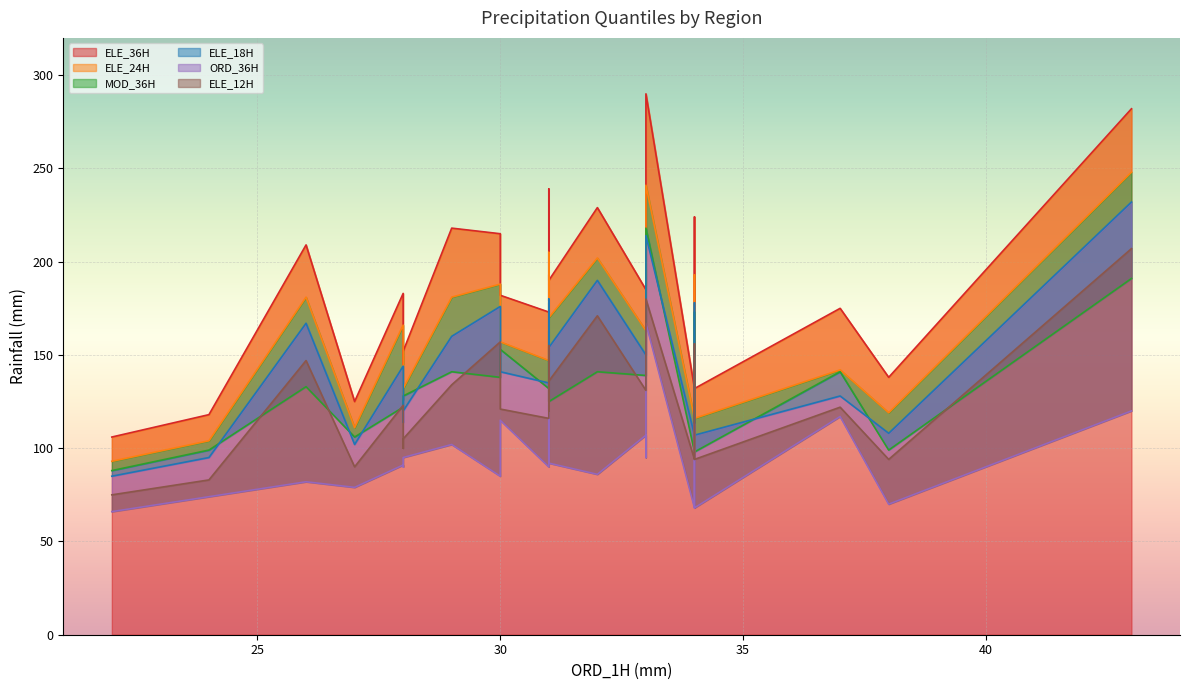

What is the sum of all ELE_18H values?

4288